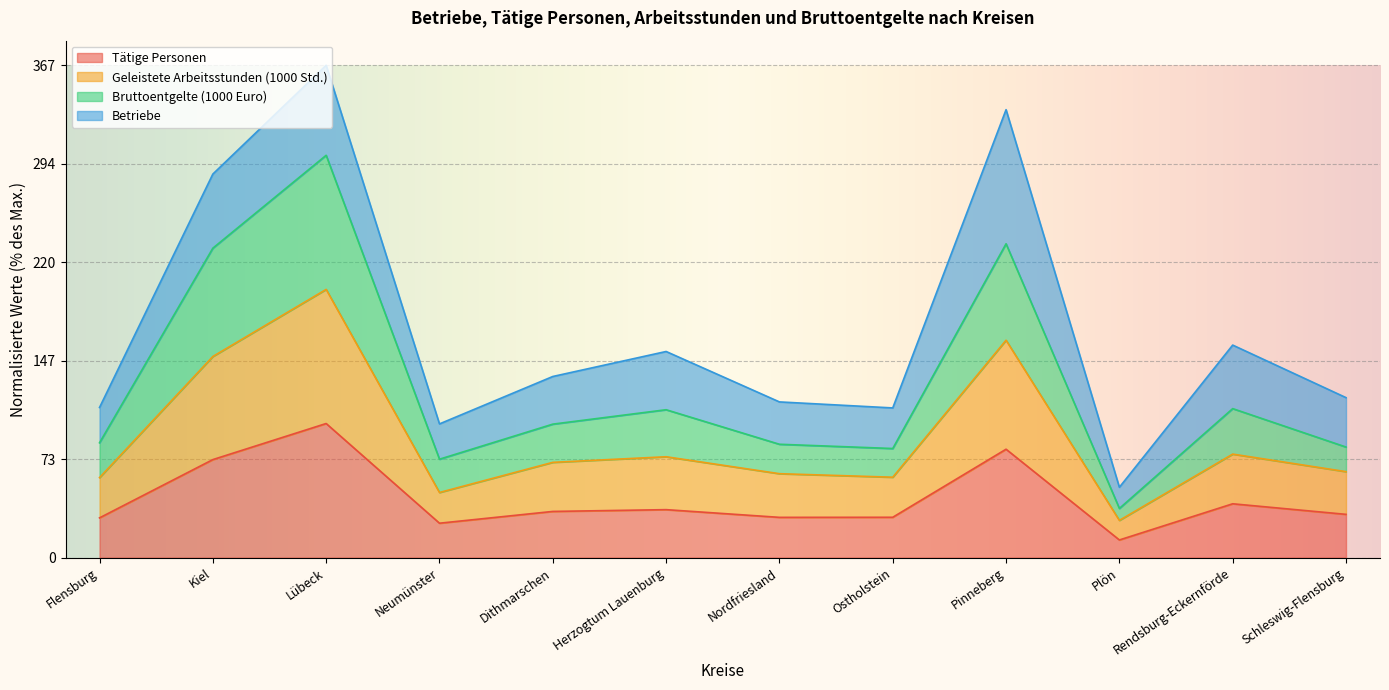

Read the Tätige Personen value at Flensburg.

29.6